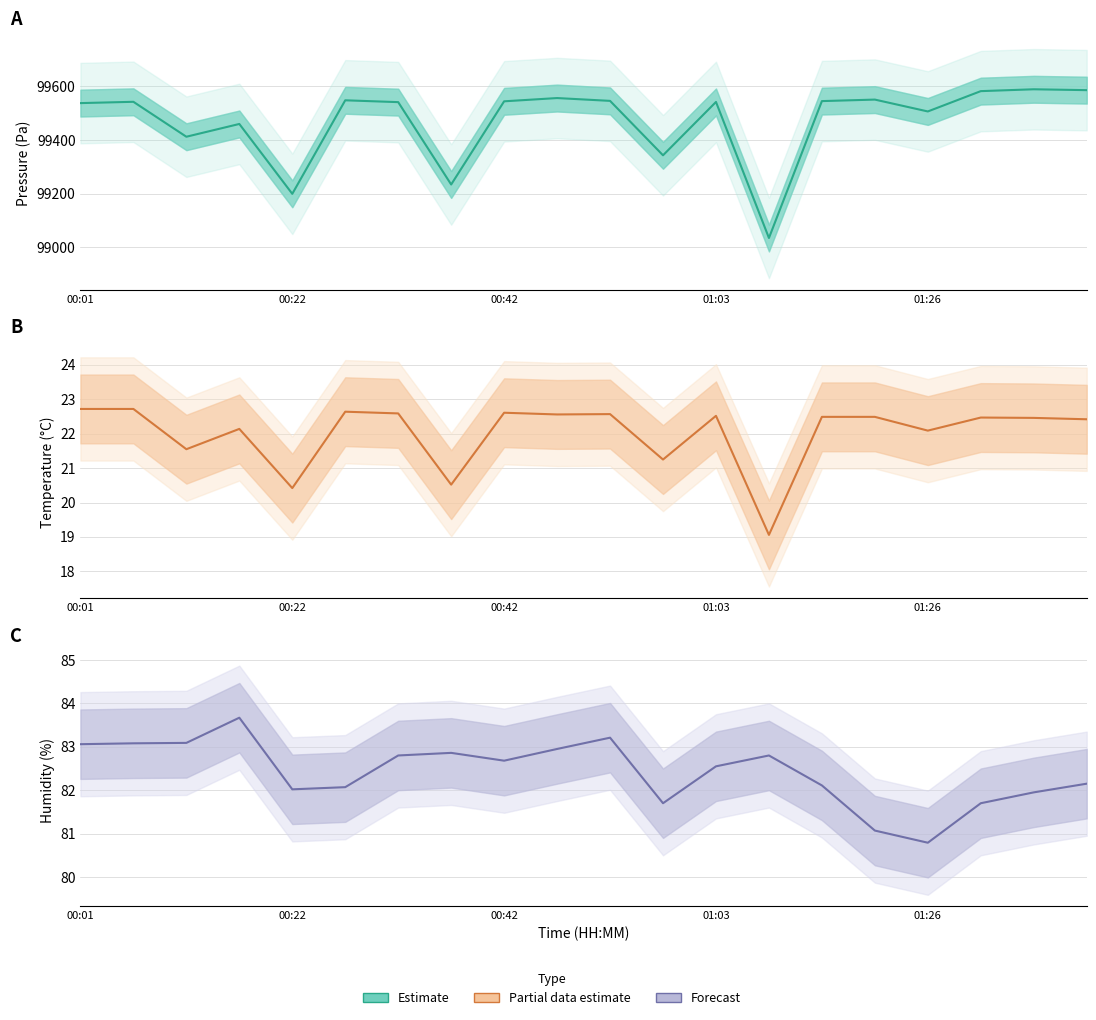

Where is the first local maximum for humidity?

00:16